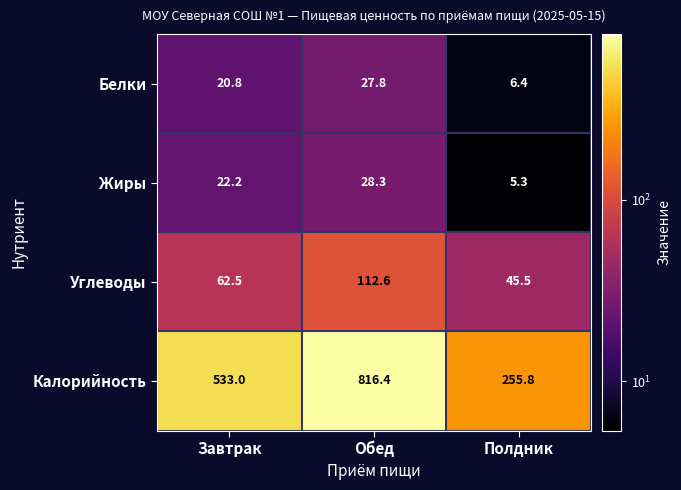

What is the difference between the second highest and minimum values in the Калорийность series?

277.2